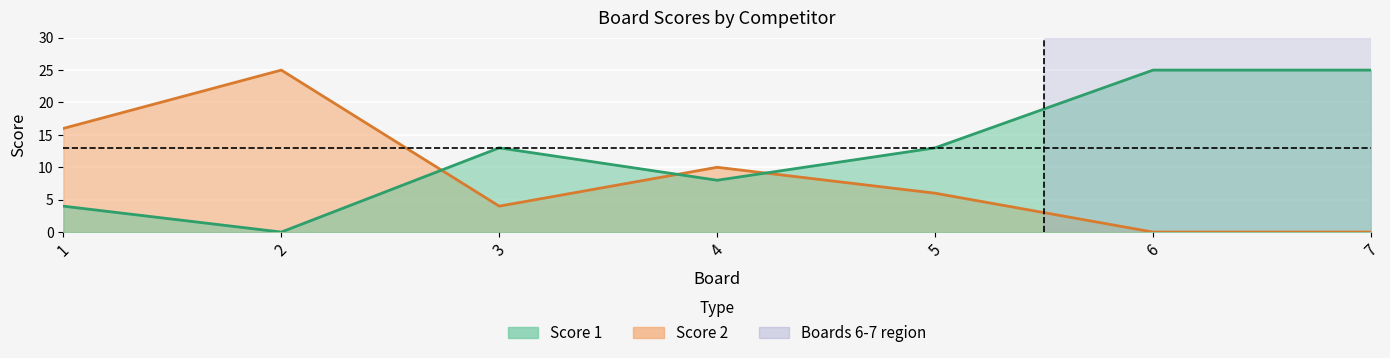

Reading left to right, transcribe all the data shown in this chart.

Score 1: 1=4	2=0	3=13	4=8	5=13	6=25	7=25
Score 2: 1=16	2=25	3=4	4=10	5=6	6=0	7=0